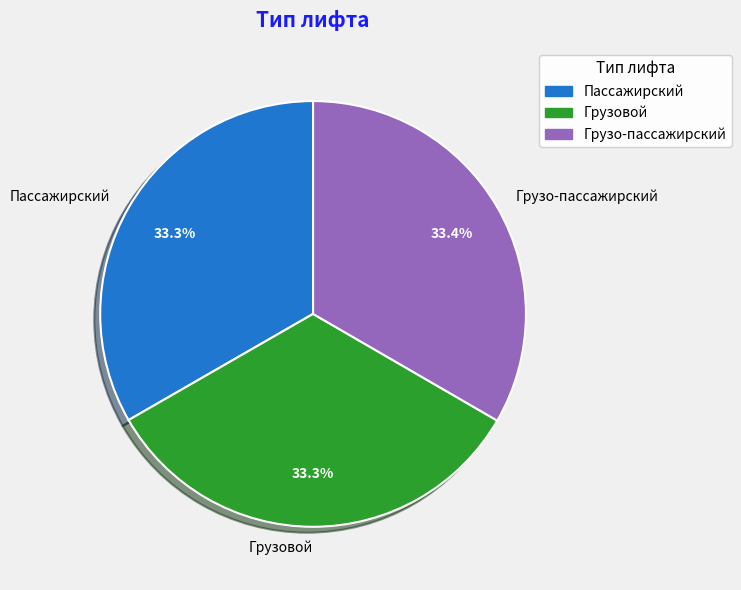

Count the number of slices in the pie.

3